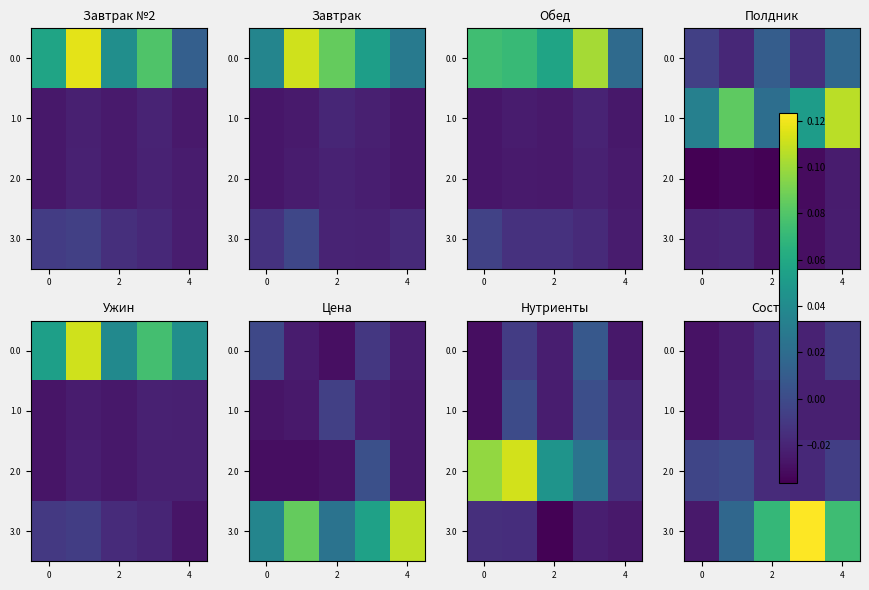

The value of 2.0 at 2 is -0.0. True or false?

True